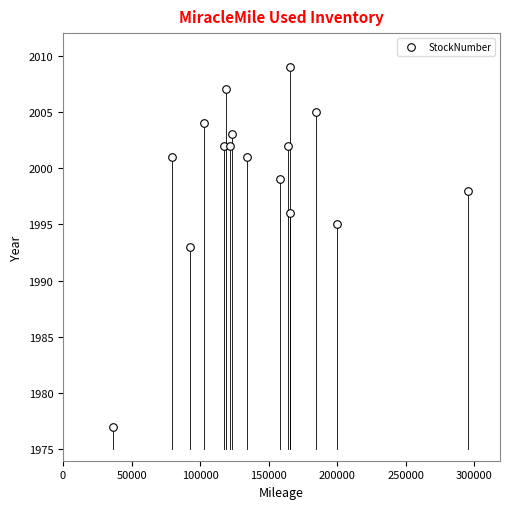

What is the range of Y values (max minus min)?

32